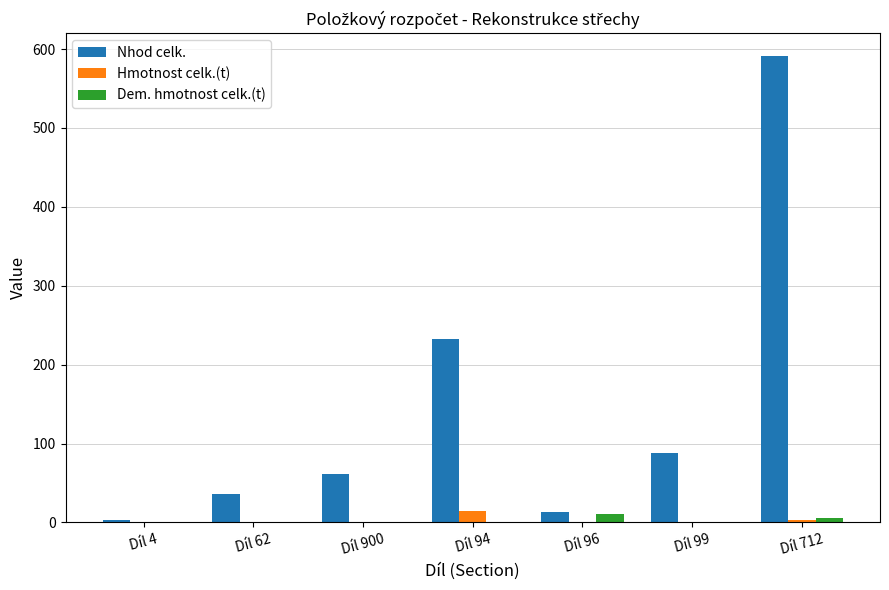

Which series has the widest spread of values?

Nhod celk.